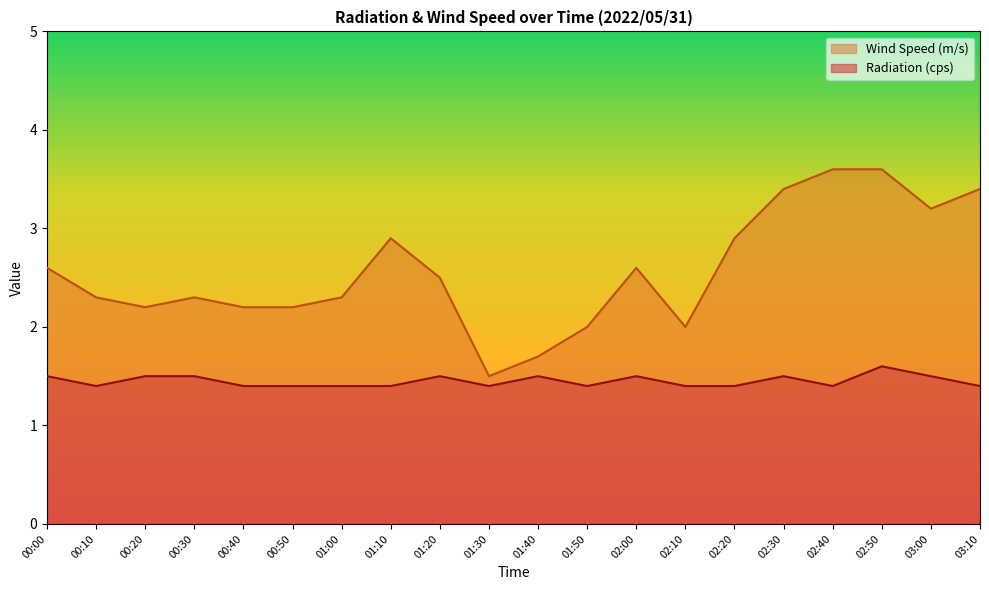

What is the sum of the Radiation (cps) values at 02:00 and 00:20?

3.0